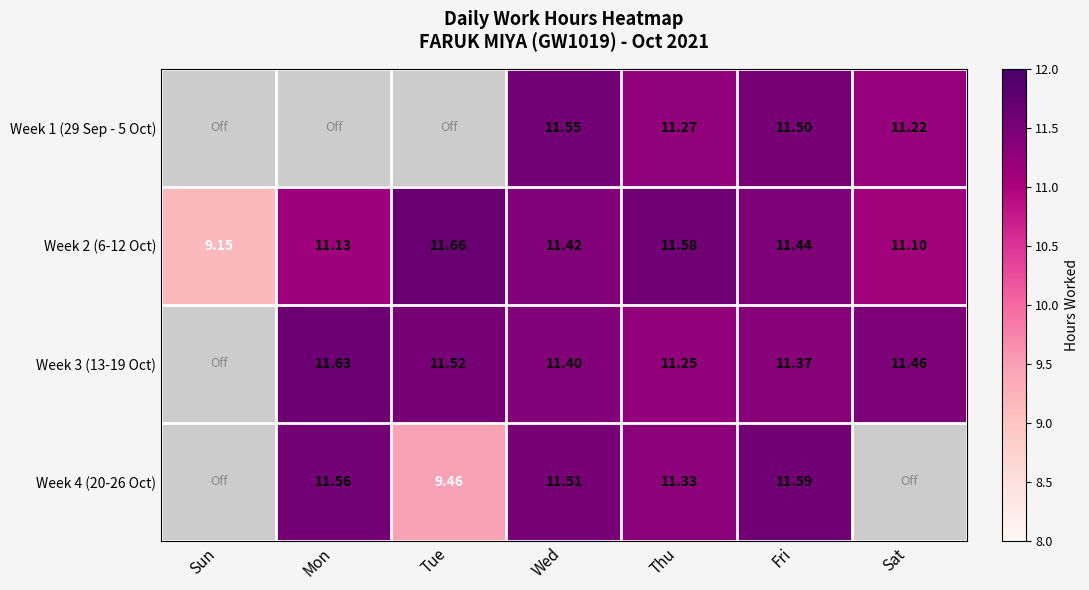

Rank the categories by Week 2 (6-12 Oct) value from highest to lowest.

Tue, Thu, Fri, Wed, Mon, Sat, Sun